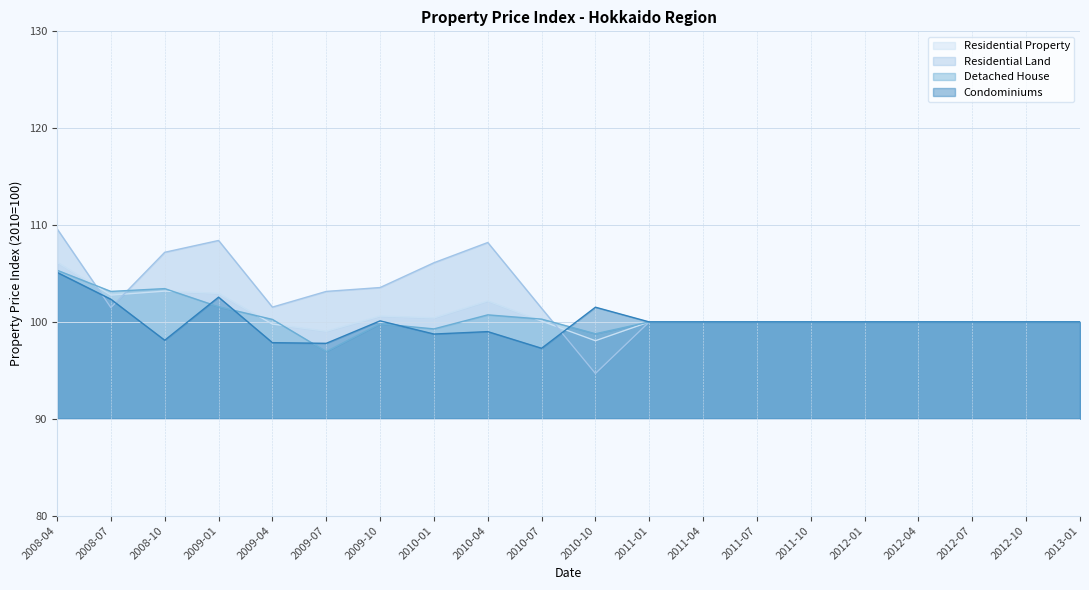

What is the difference between the Condominiums values at 2008-04 and 2012-04?

5.1